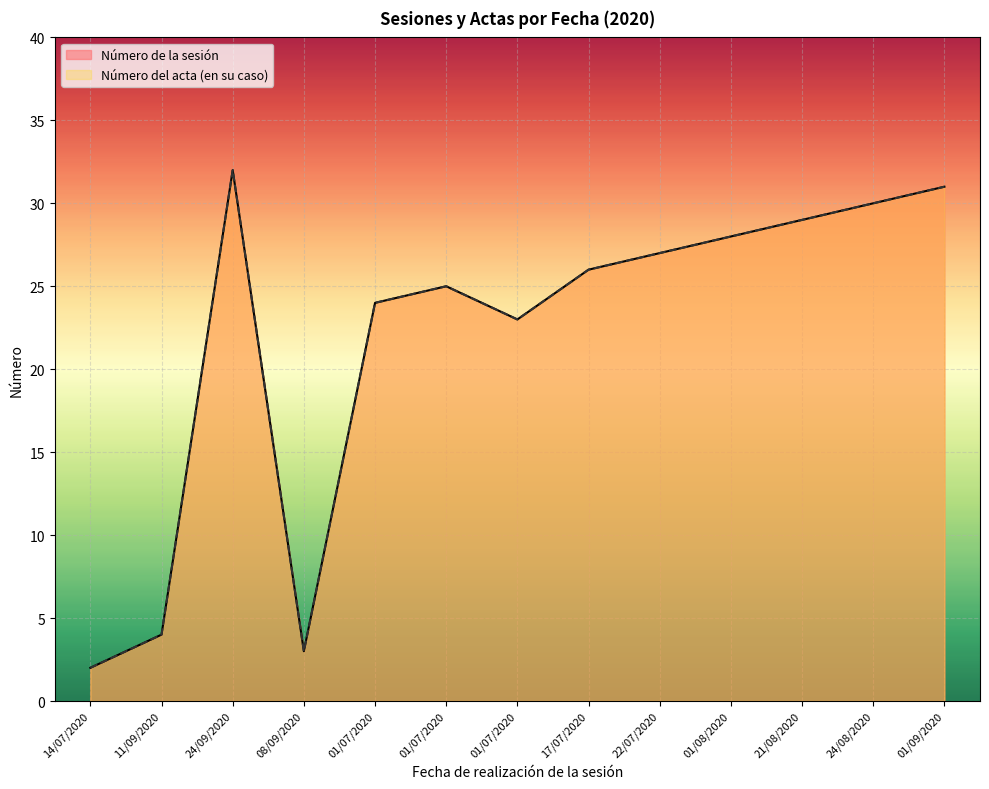

Rank the categories by Número del acta (en su caso) value from lowest to highest.

14/07/2020, 08/09/2020, 11/09/2020, 01/07/2020, 01/07/2020, 01/07/2020, 17/07/2020, 22/07/2020, 01/08/2020, 21/08/2020, 24/08/2020, 01/09/2020, 24/09/2020